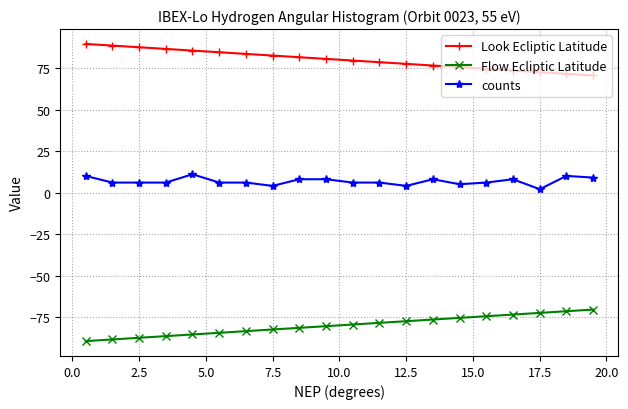

What is the difference between the maximum and minimum values in the Look Ecliptic Latitude series?

19.0